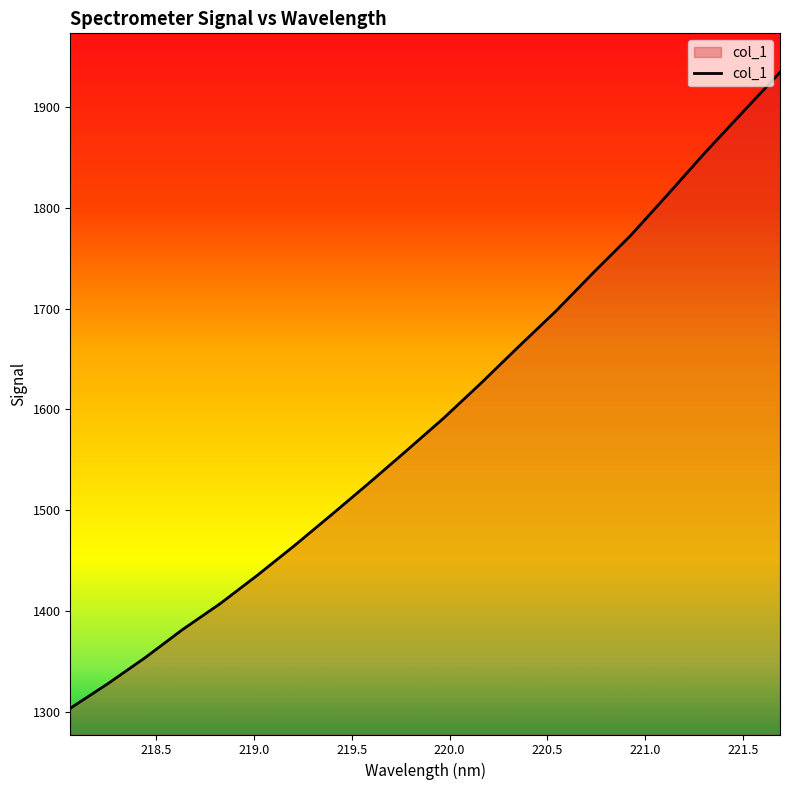

What is the minimum value shown in the chart?

1303.3